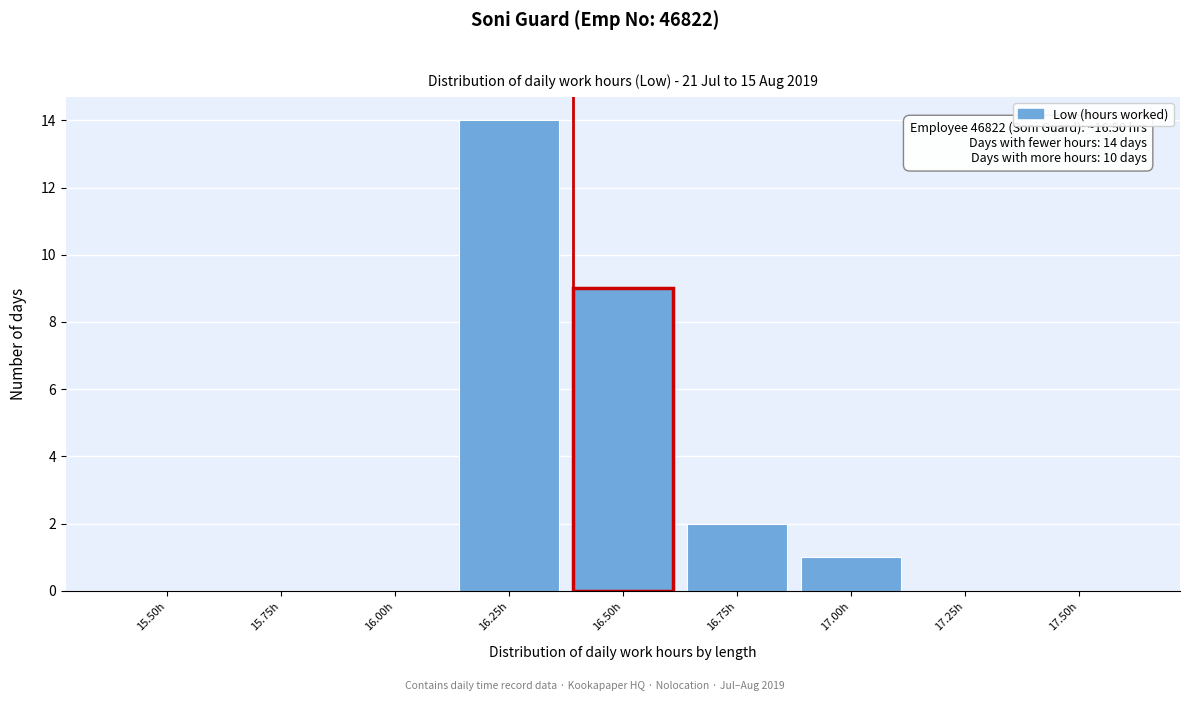

Reading left to right, list all the values displayed in this chart.

15.50h=0	15.75h=0	16.00h=0	16.25h=14	16.50h=9	16.75h=2	17.00h=1	17.25h=0	17.50h=0